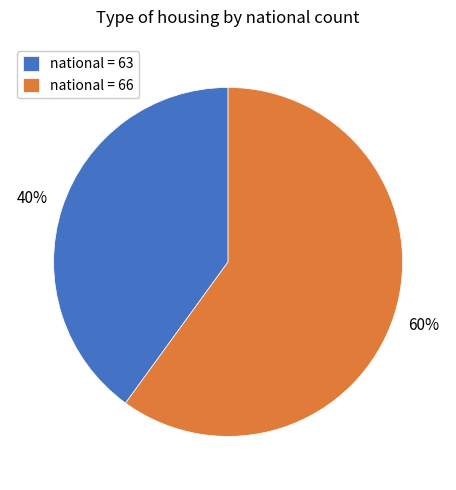

Which slice is the largest?

national = 66